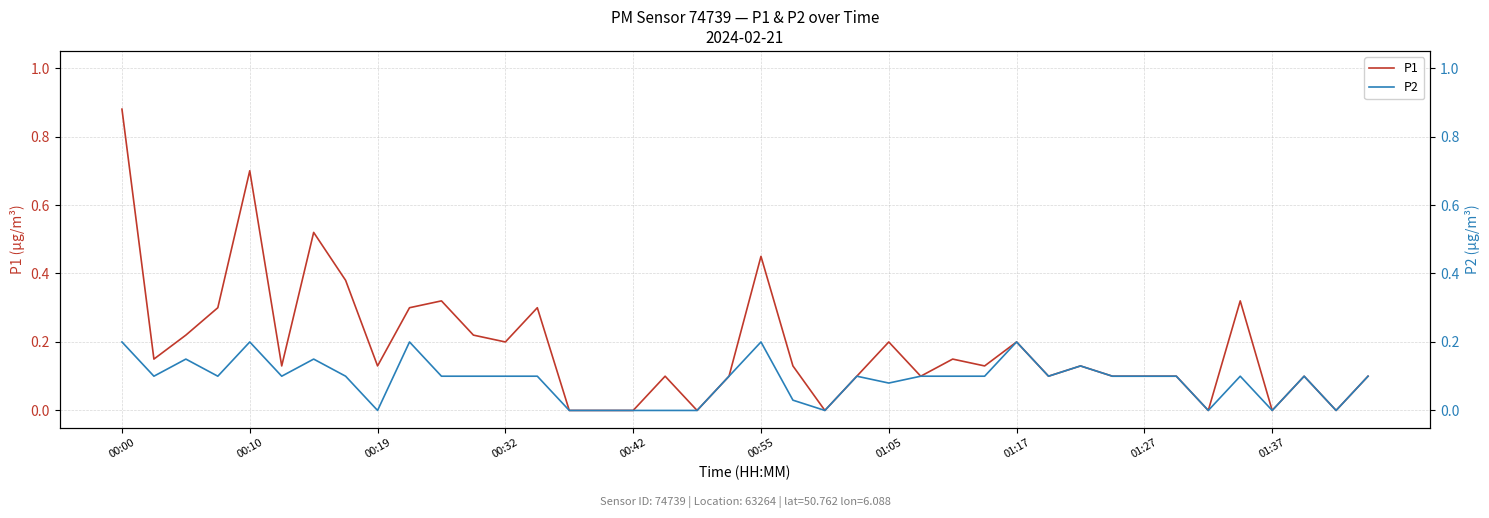

How many interior local peaks does the P1 series have?

12